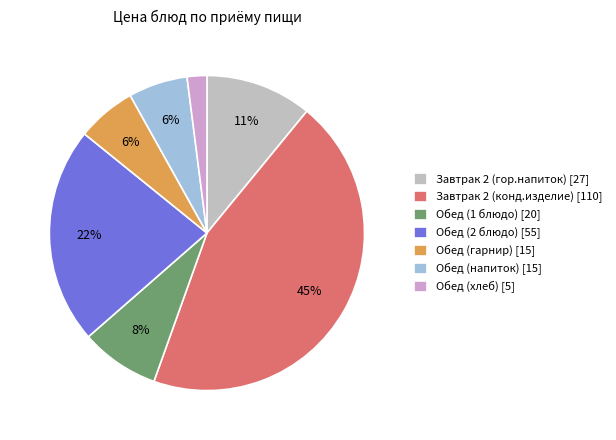

Is the sum of Обед (2 блюдо) and Обед (гарнир) greater than half?

No